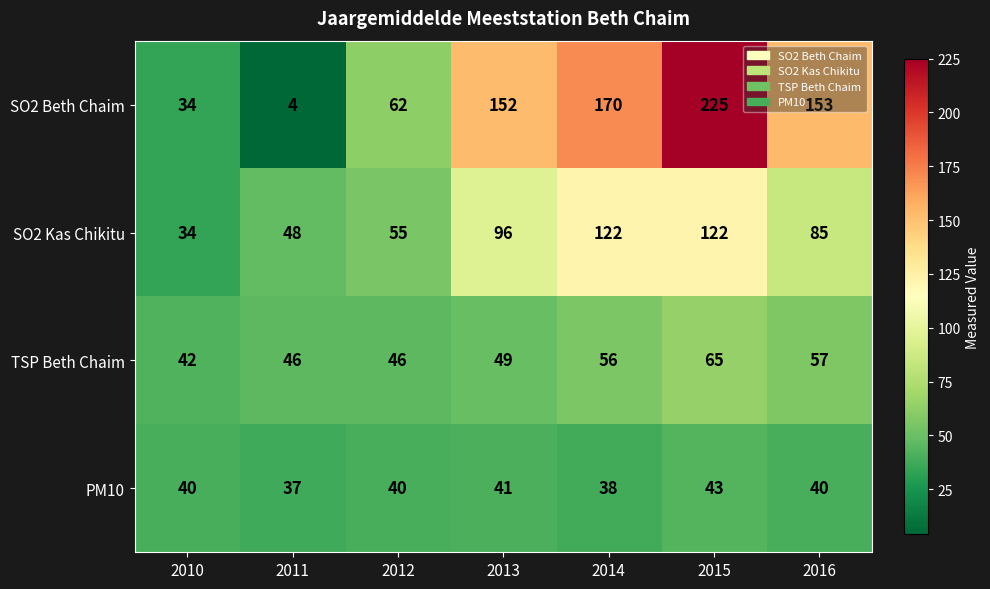

List the series in order of their peak value, highest first.

SO2 Beth Chaim, SO2 Kas Chikitu, TSP Beth Chaim, PM10